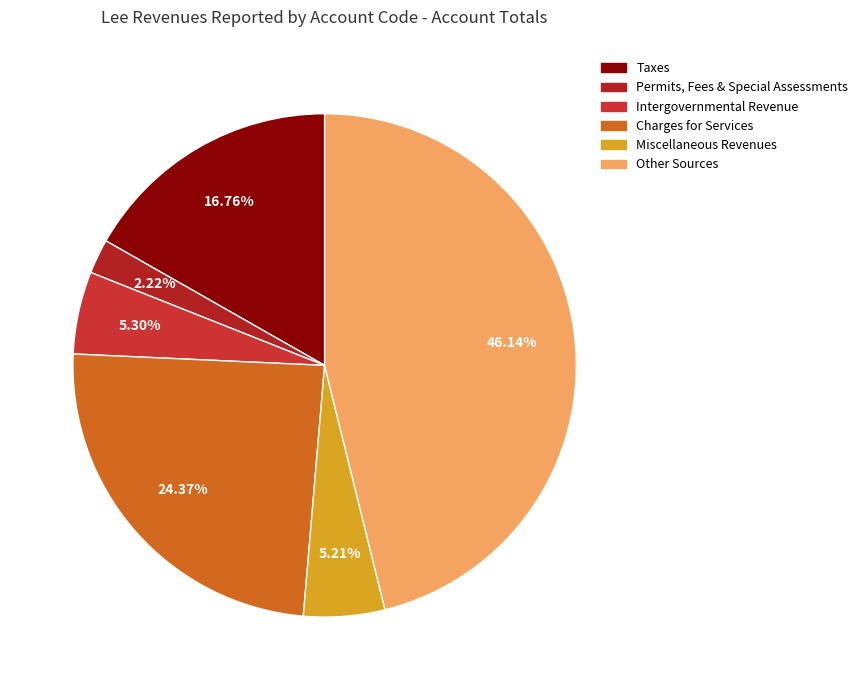

What percentage is NOT represented by Miscellaneous Revenues?

94.8%